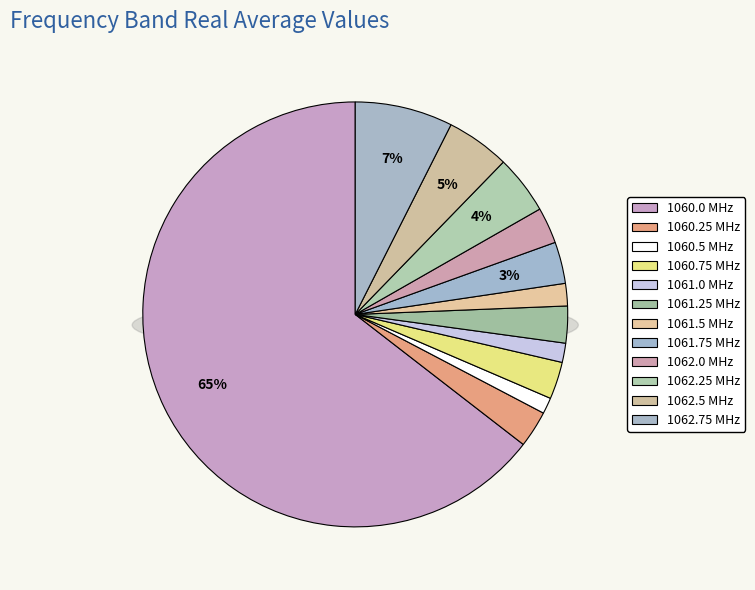

How many segments does this pie chart have?

12